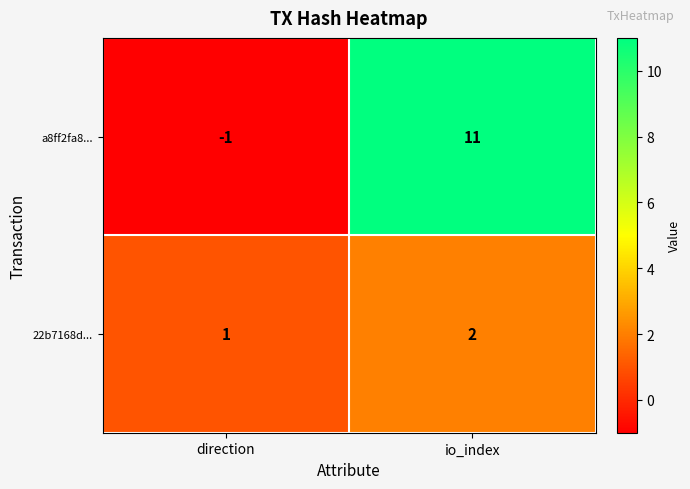

Reading right to left, what are all the values shown in this chart?

a8ff2fa8...: 11	-1
22b7168d...: 2	1